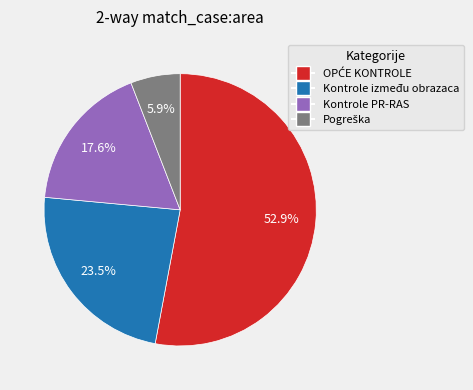

Is there a majority slice in this chart?

Yes